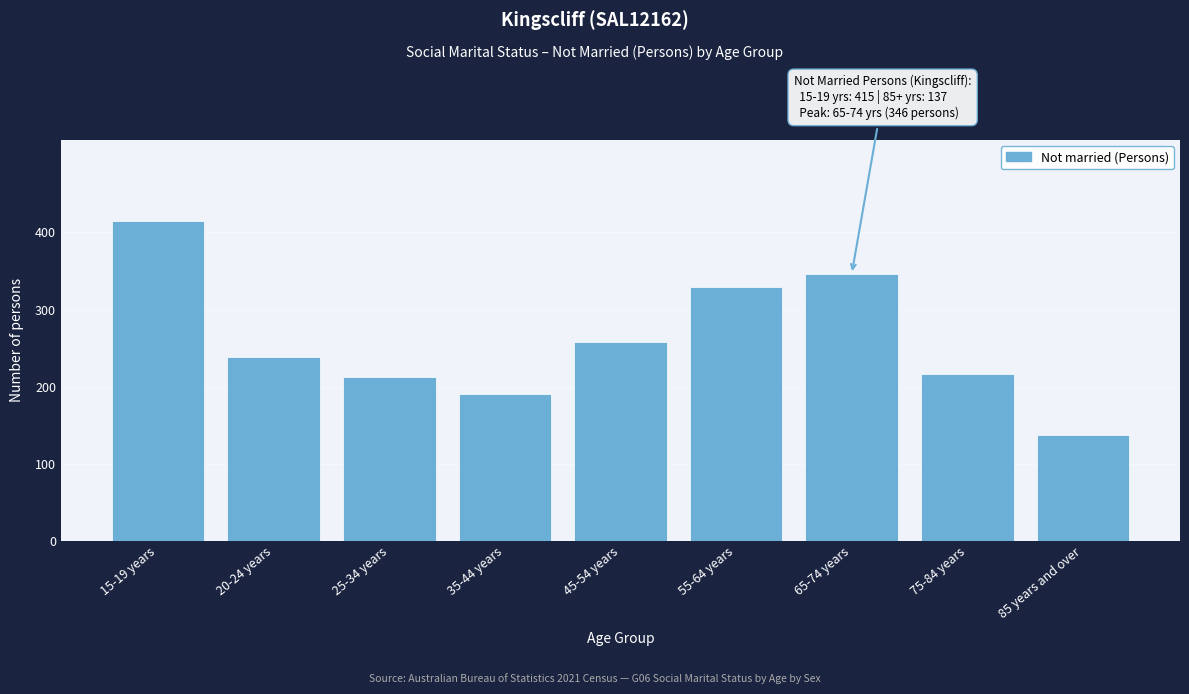

Reading left to right, list all the values displayed in this chart.

415	238	213	191	258	329	346	216	137